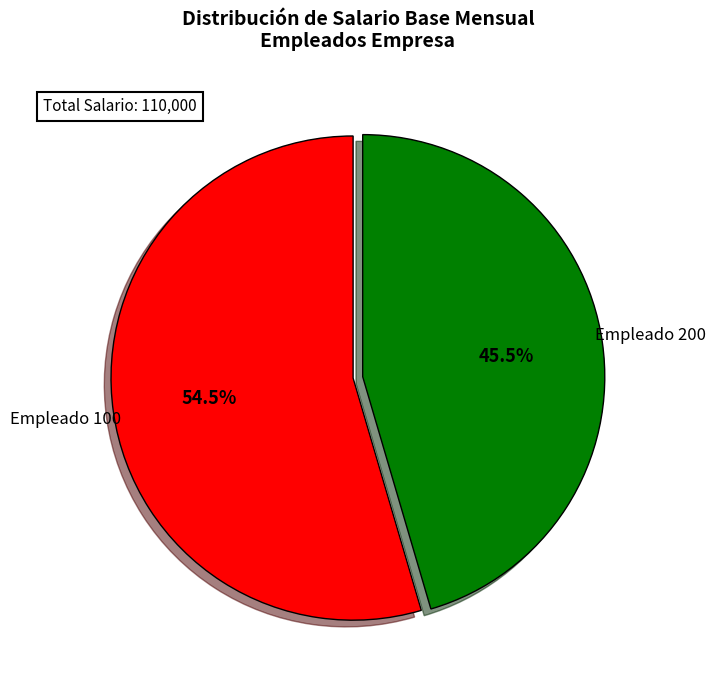

Is Empleado 200 the majority of the pie?

No